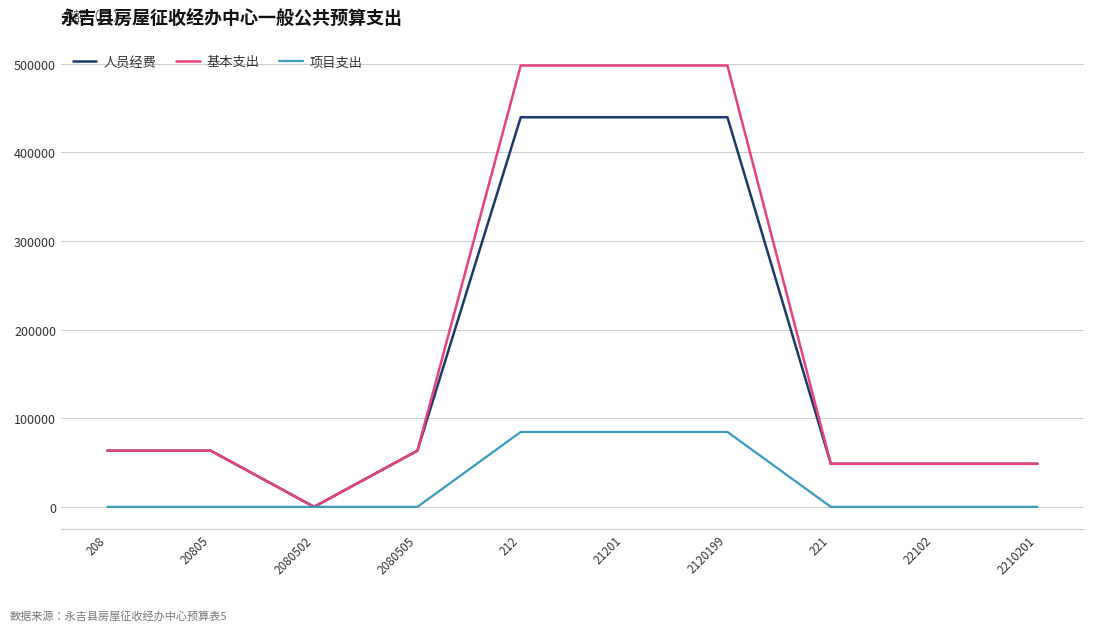

Reading left to right, list all the values displayed in this chart.

人员经费: 208=63412.3	20805=63412.3	2080502=0.0	2080505=63412.3	212=439782.2	21201=439782.2	2120199=439782.2	221=48583.1	22102=48583.1	2210201=48583.1
基本支出: 208=63412.3	20805=63412.3	2080502=0.0	2080505=63412.3	212=498180.2	21201=498180.2	2120199=498180.2	221=48583.1	22102=48583.1	2210201=48583.1
项目支出: 208=0.0	20805=0.0	2080502=0.0	2080505=0.0	212=84553.6	21201=84553.6	2120199=84553.6	221=0.0	22102=0.0	2210201=0.0